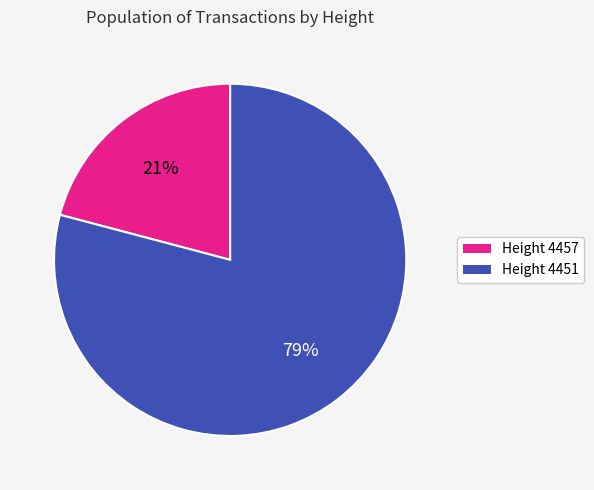

Is there any slice that represents more than half of the pie?

Yes